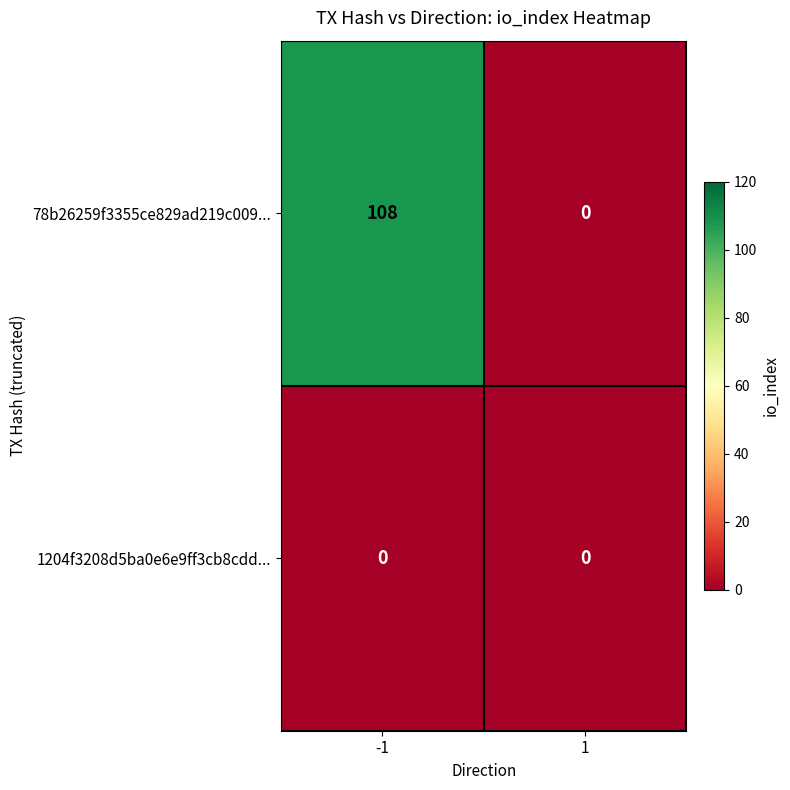

Reading left to right, list all the values displayed in this chart.

78b26259f3355ce829ad219c009...: 108	0
1204f3208d5ba0e6e9ff3cb8cdd...: 0	0